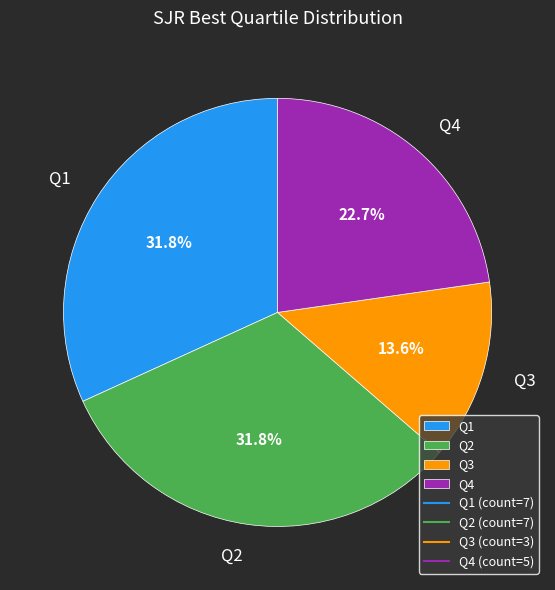

How many slices are in this pie chart?

4